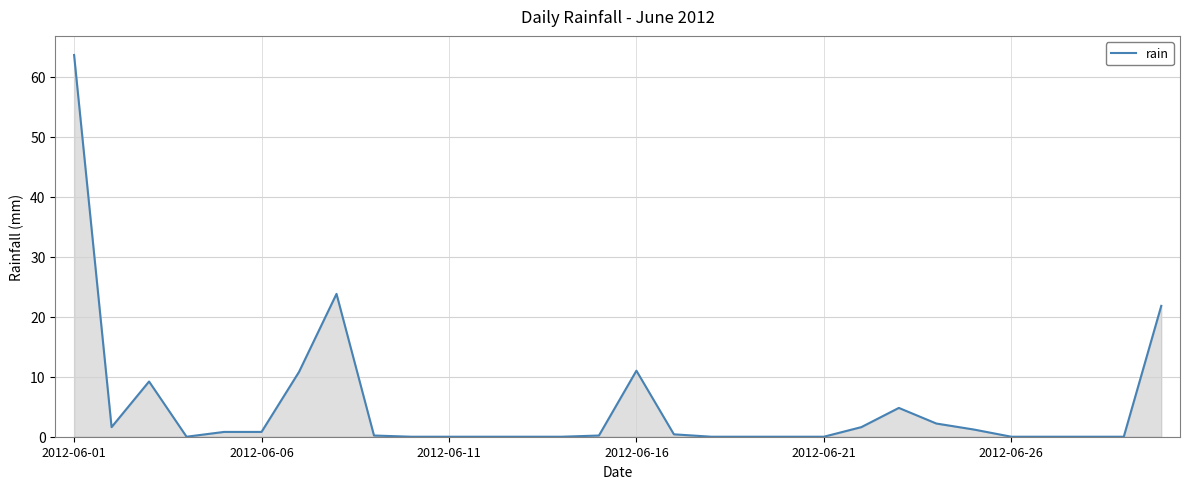

What is the greatest value displayed?

63.6